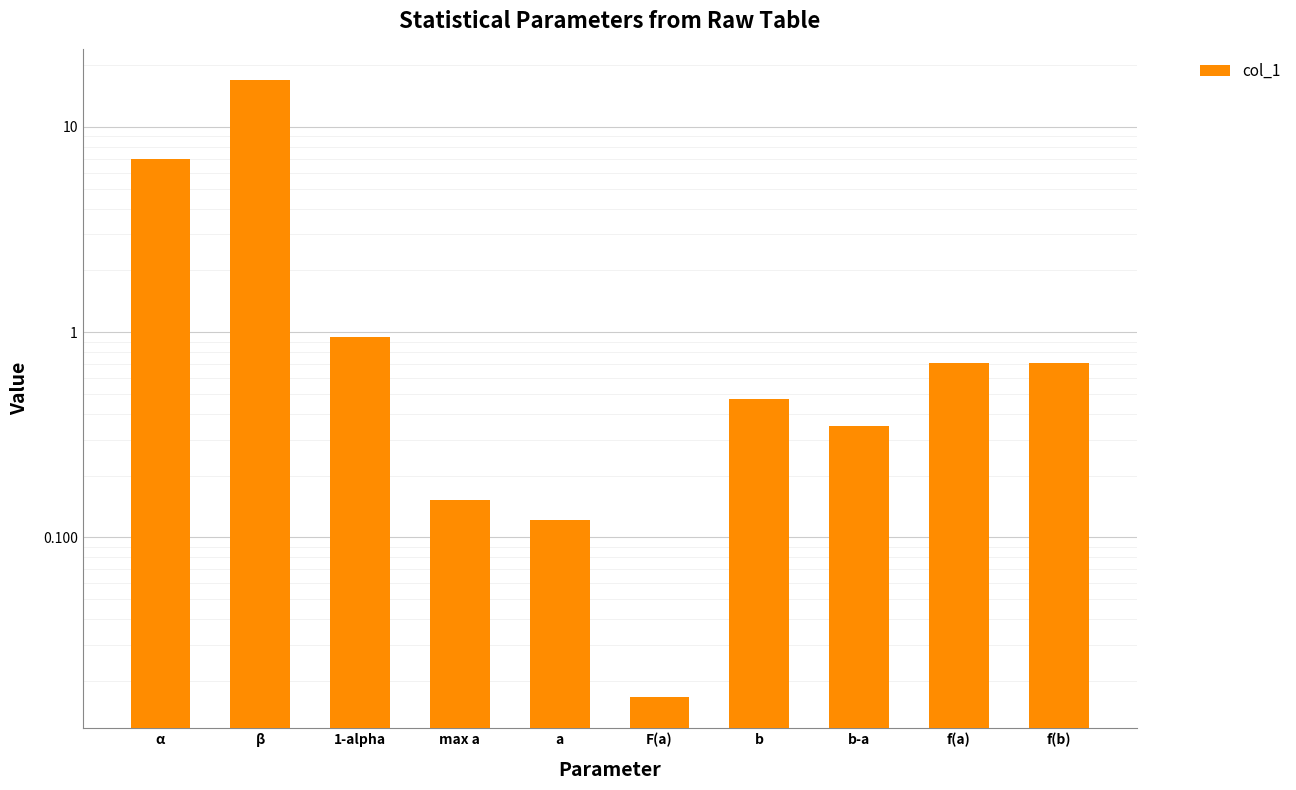

Does the chart contain stacked bars?

No